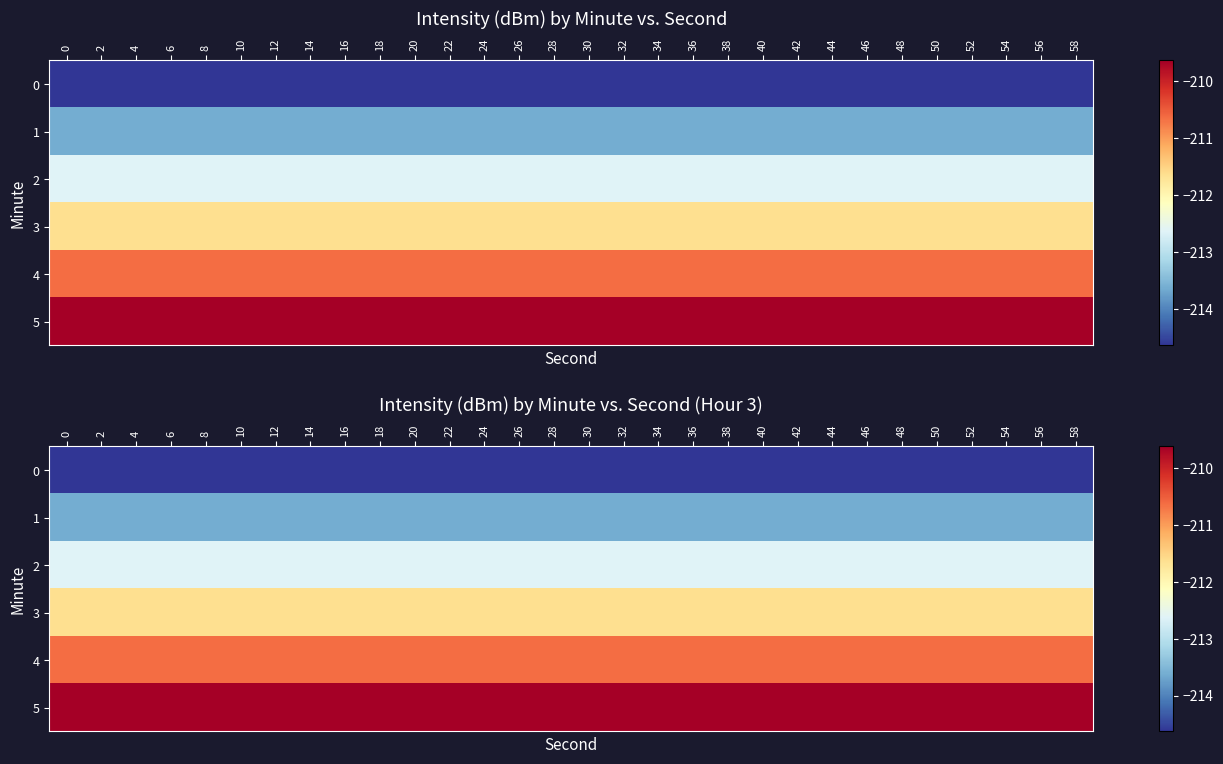

The value of 4 at 8 is -145.0. True or false?

False